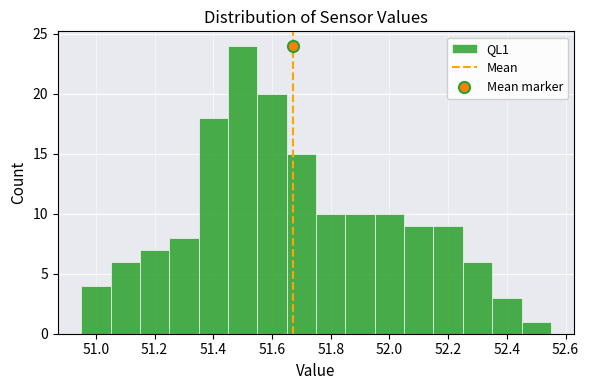

What is the height of the bar covering 51.35 to 51.45 on the x-axis? Neither the bar edges nor the heights are printed on the chart, so give them approximately, as read against the axes.

18